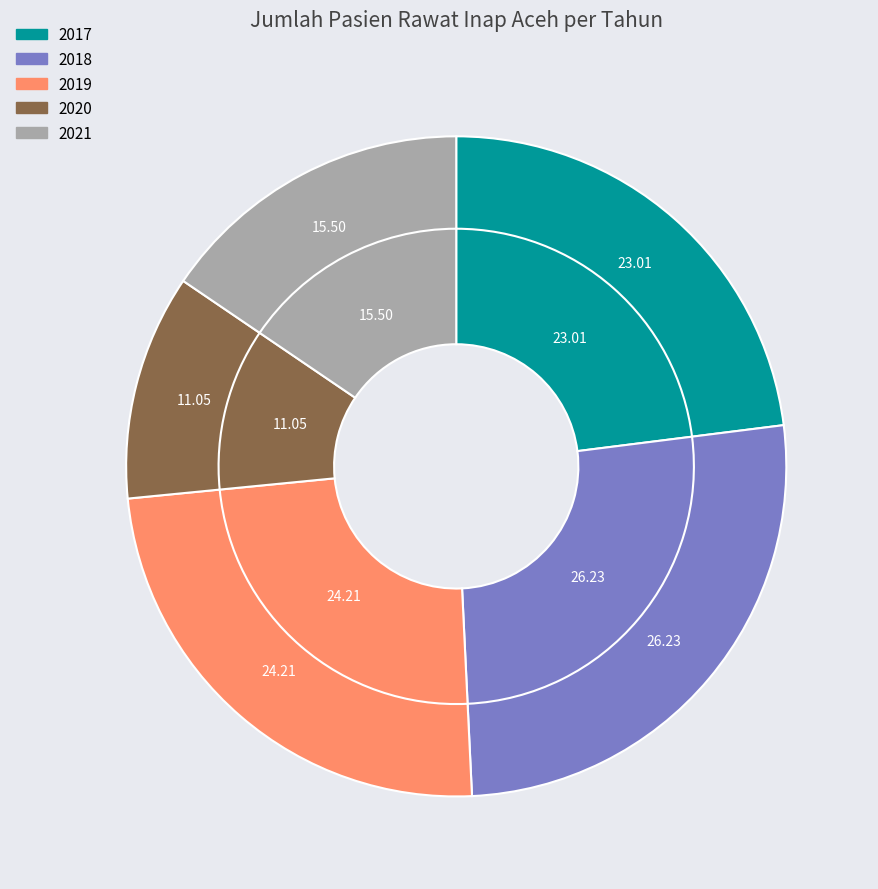

Rank the categories by value from highest to lowest.

2018, 2019, 2017, 2021, 2020